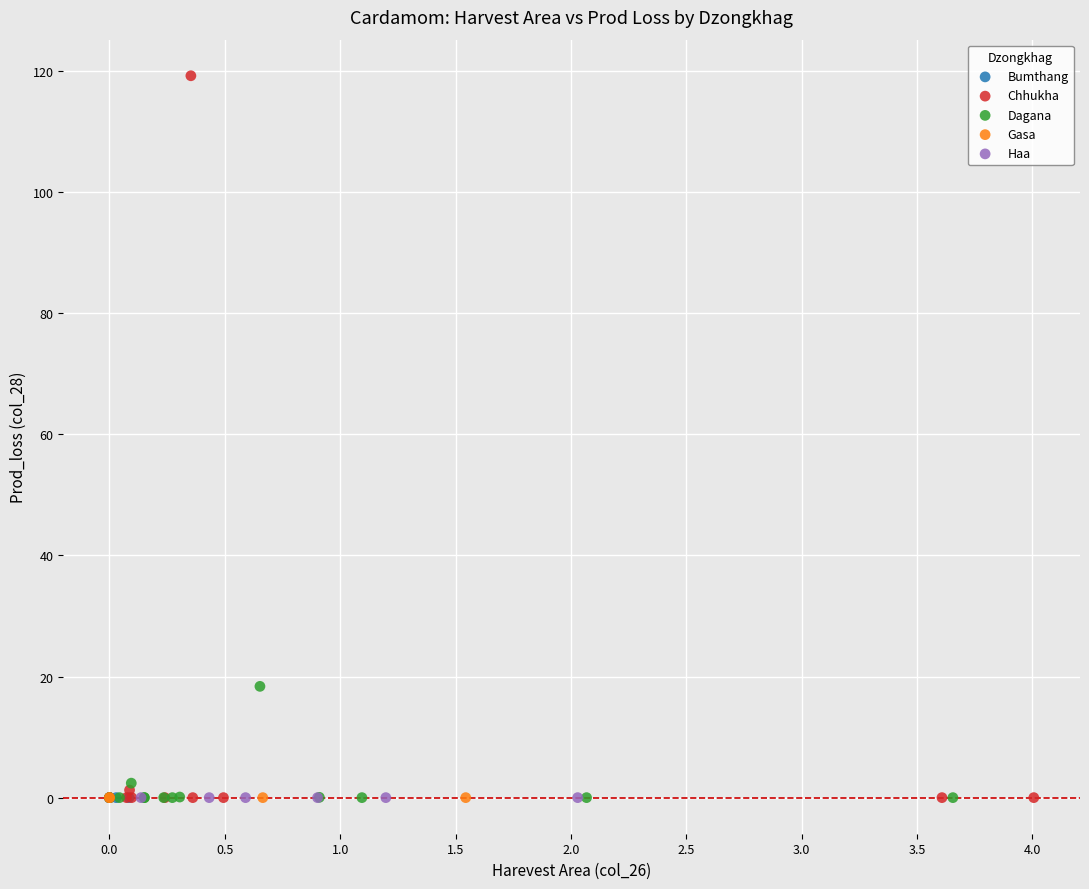

Which series contains the highest Y value?

Chhukha